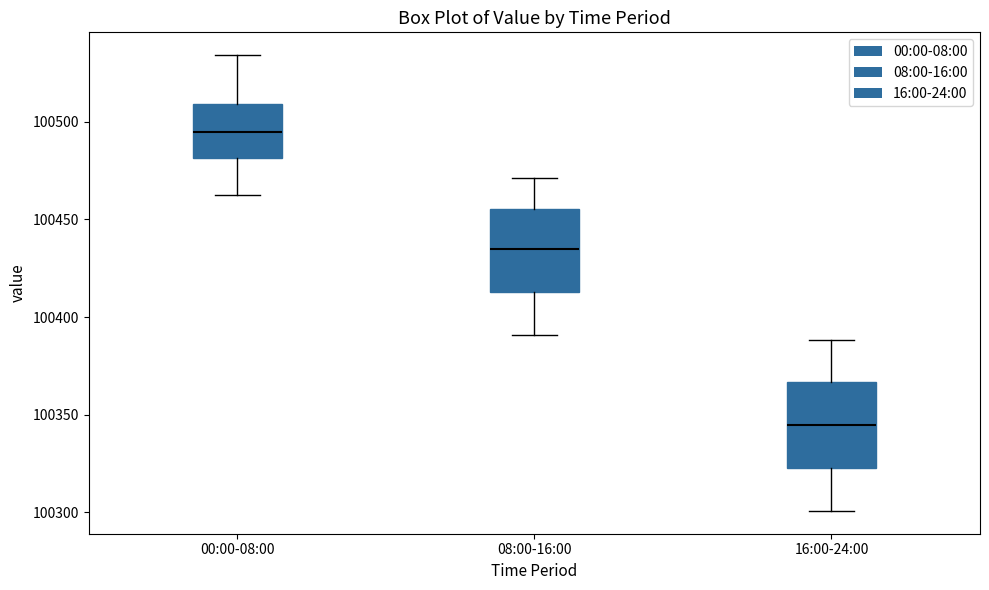

Which box has the highest median line?

00:00-08:00